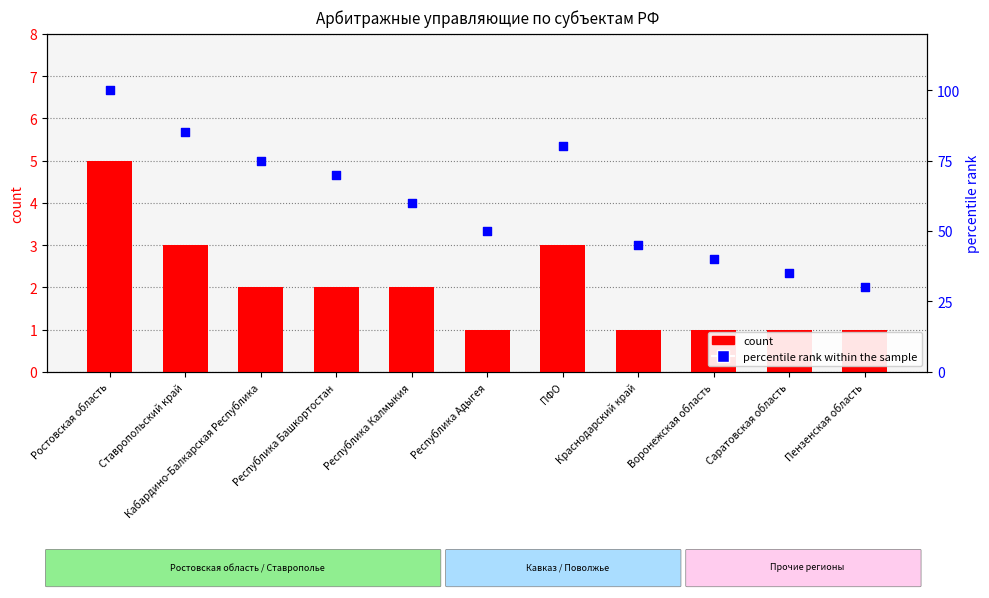

What are all the series names shown in the legend?

count, percentile rank within the sample